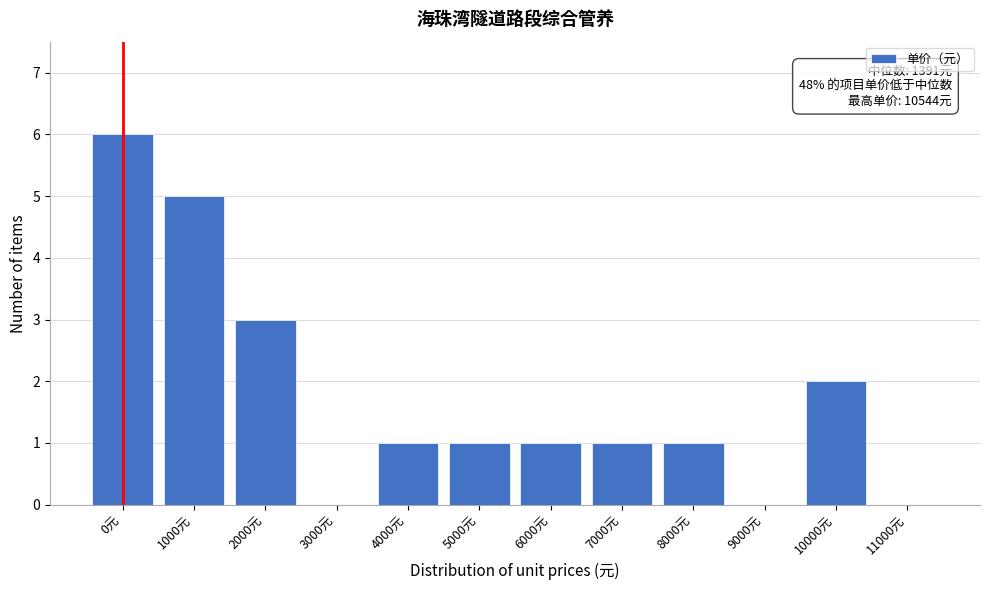

Reading left to right, list all the values displayed in this chart.

0元=6	1000元=5	2000元=3	3000元=0	4000元=1	5000元=1	6000元=1	7000元=1	8000元=1	9000元=0	10000元=2	11000元=0